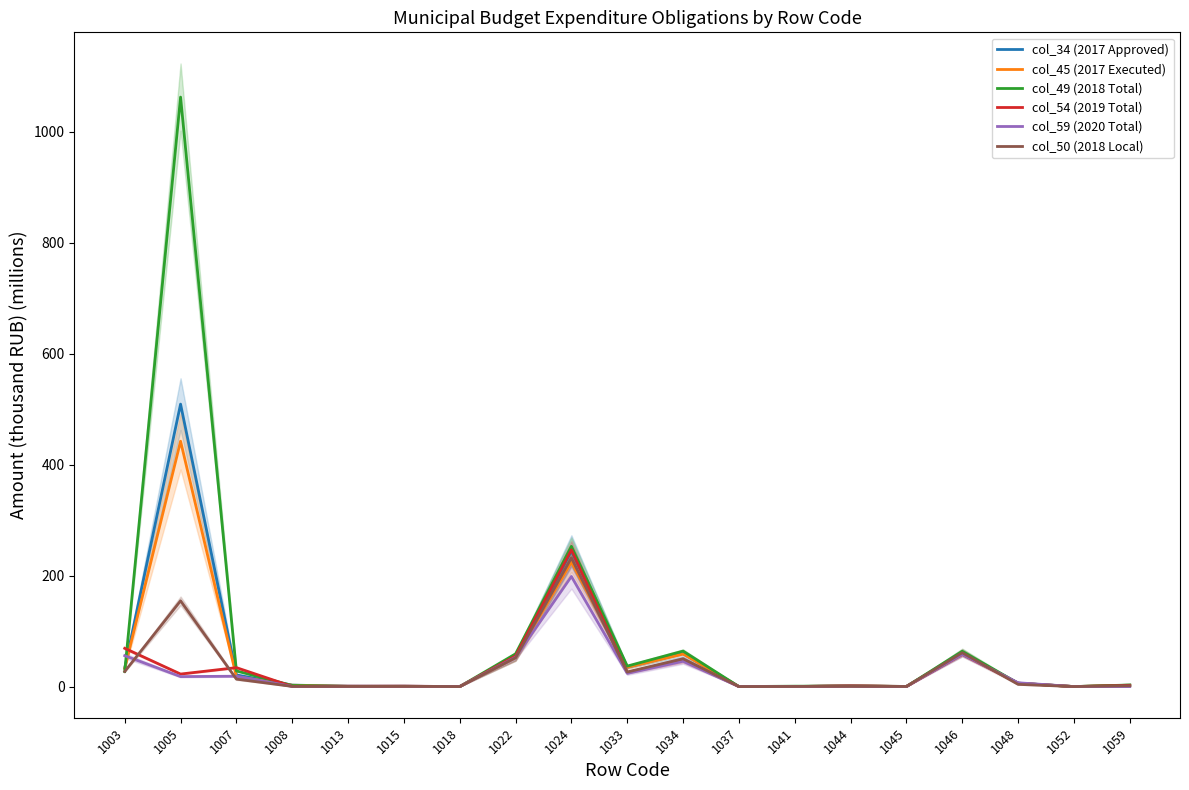

Does the chart have visible grid lines?

No